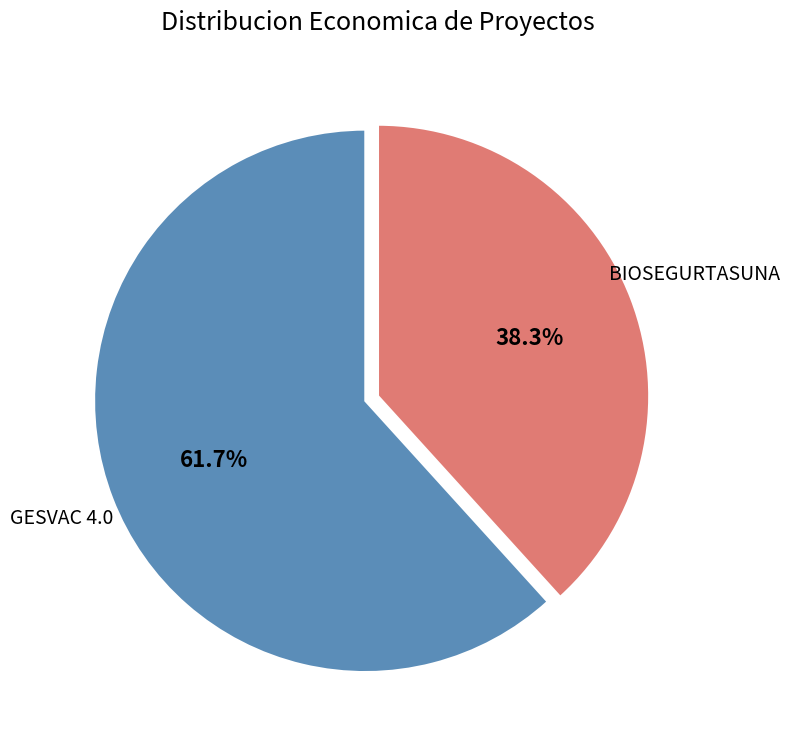

Is there any slice that represents more than half of the pie?

Yes